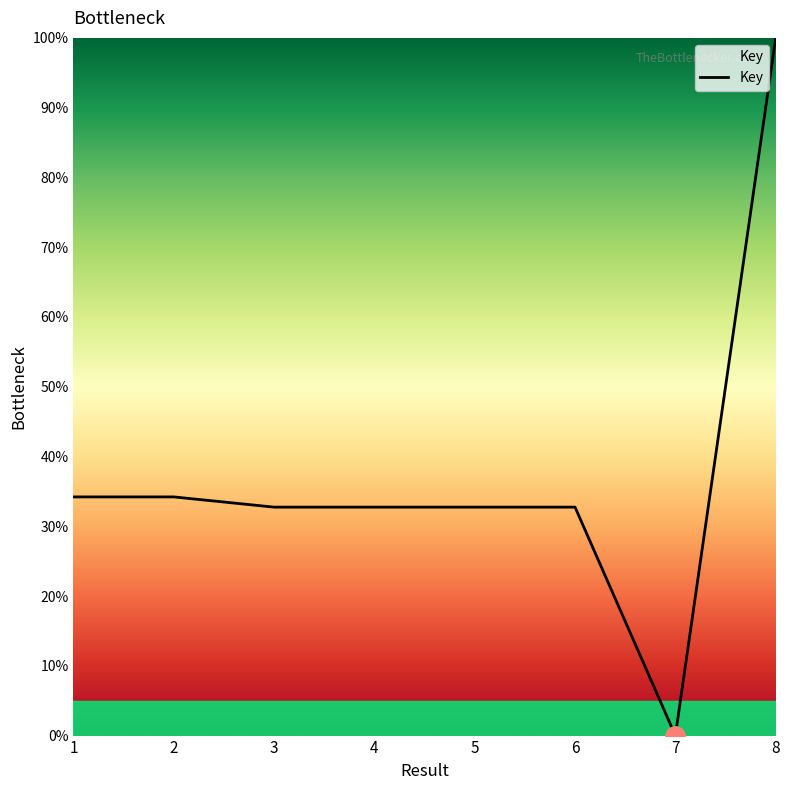

What is the ratio of the value at 5 to the value at 4?

1.0